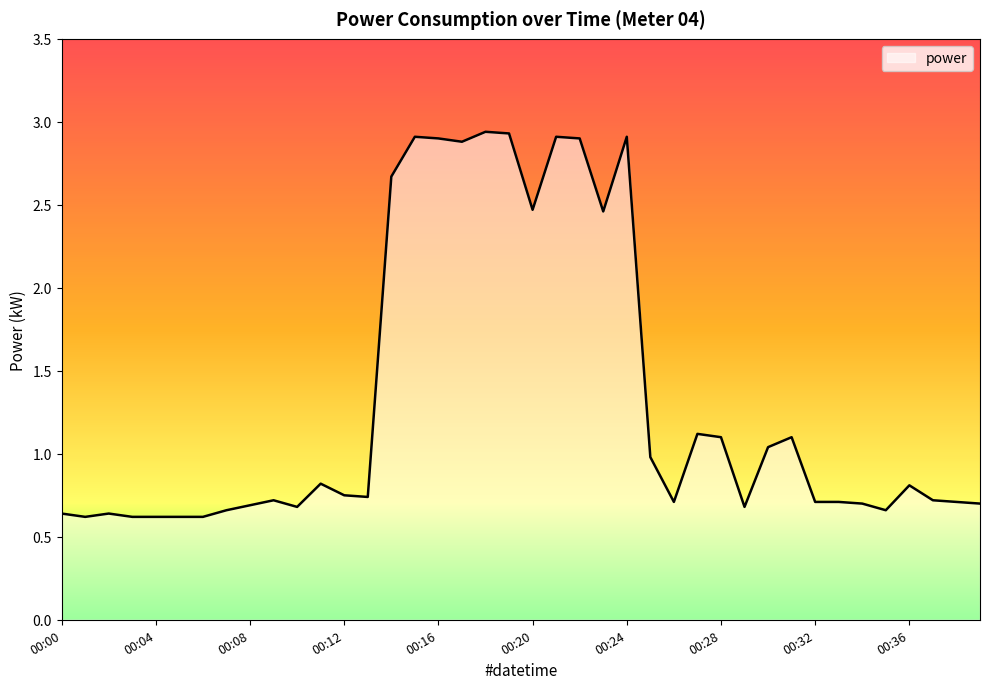

What is the sum of all values?

52.8